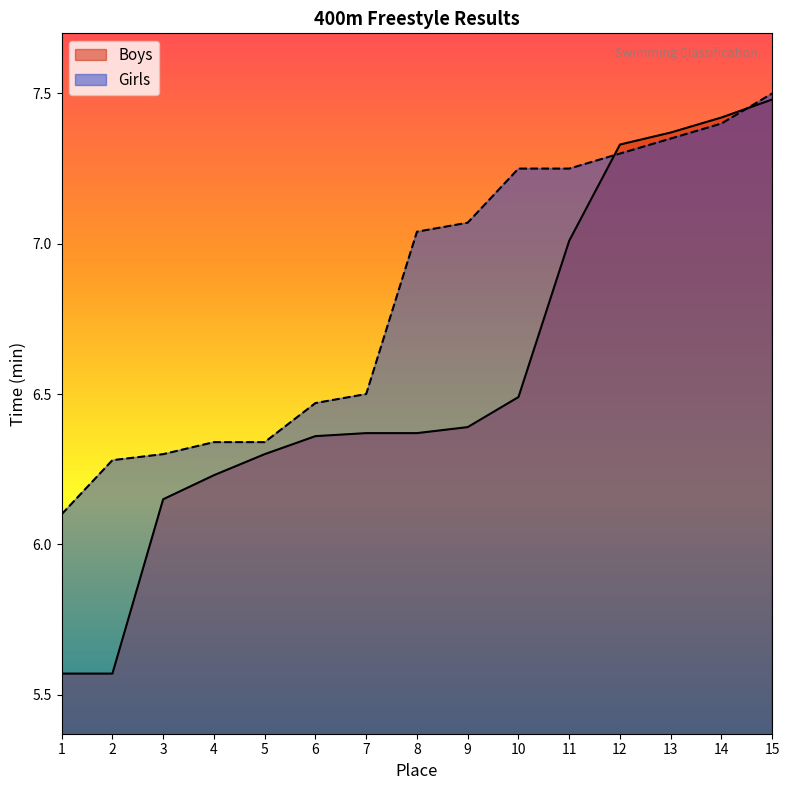

What is the smallest value displayed?

5.6